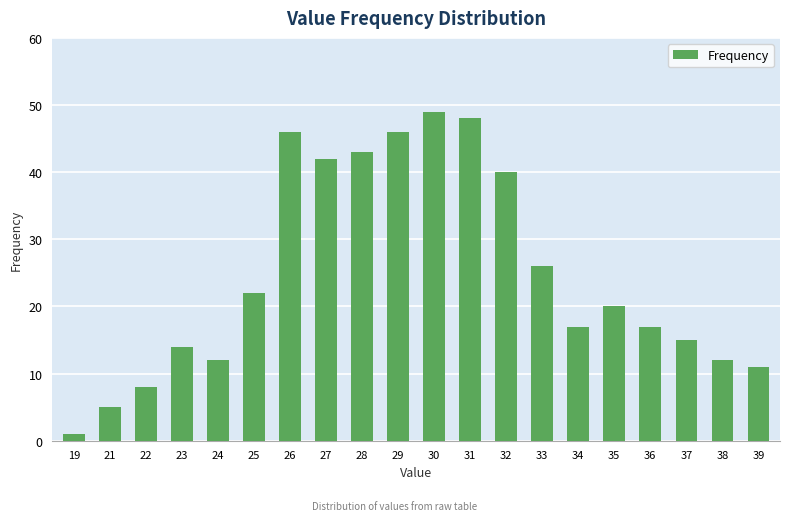

At which category does the chart reach its minimum across all series?

19